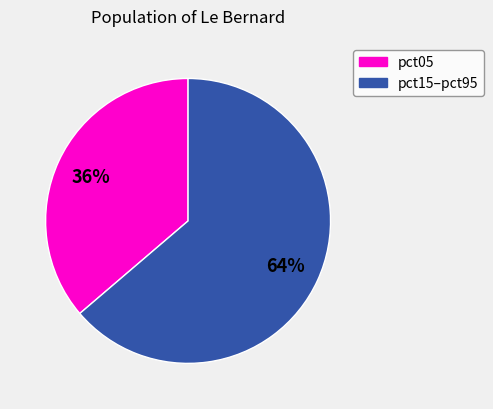

To the nearest percent, what is the average slice percentage?

50%